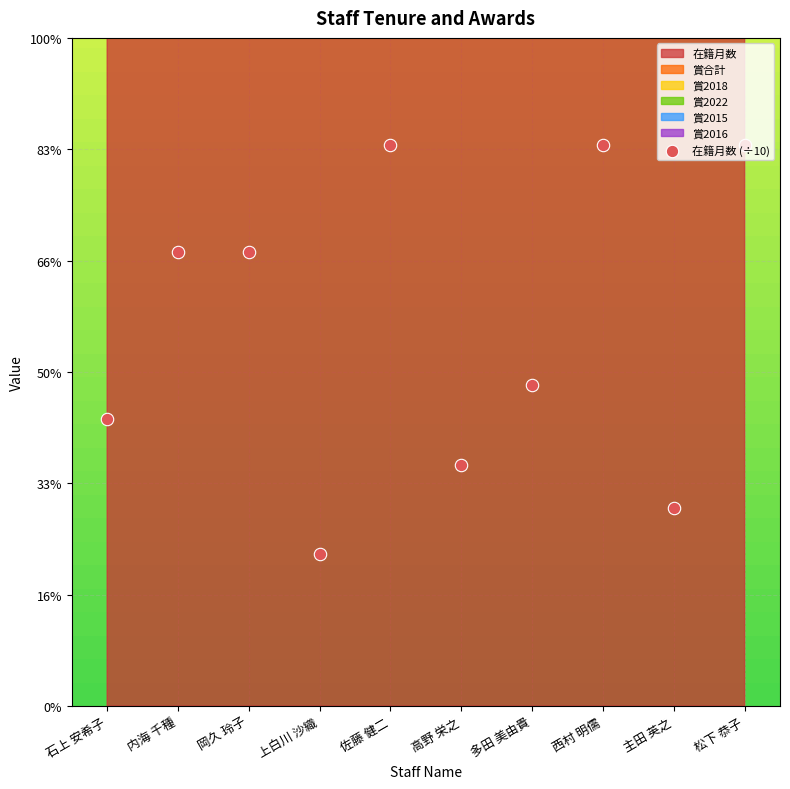

What is the change in value from 内海 千種 to 多田 美由貴?

-6.0